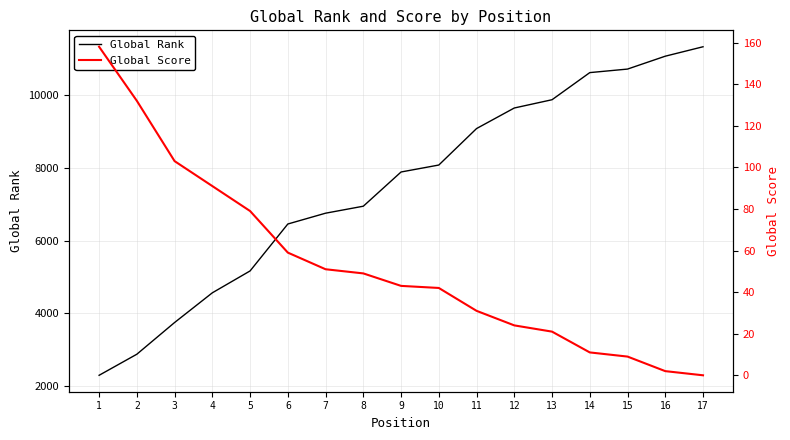

What is the value of the Global Score point at the 14th from the left?

11